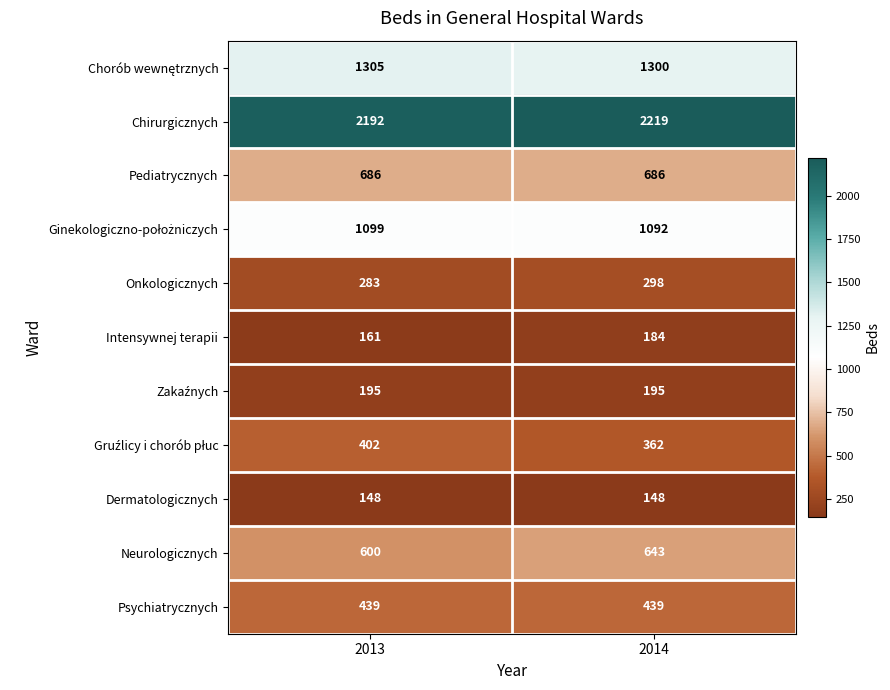

At how many categories does at least one series exceed 1924?

2